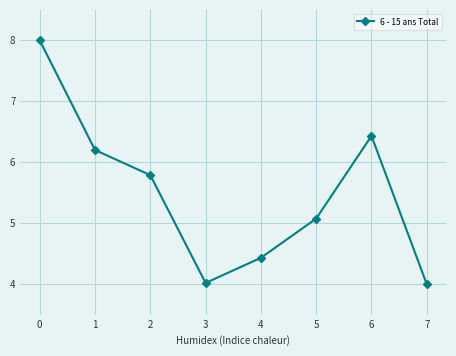

True or false: there are more than 0 points higher than both neighbors.

True